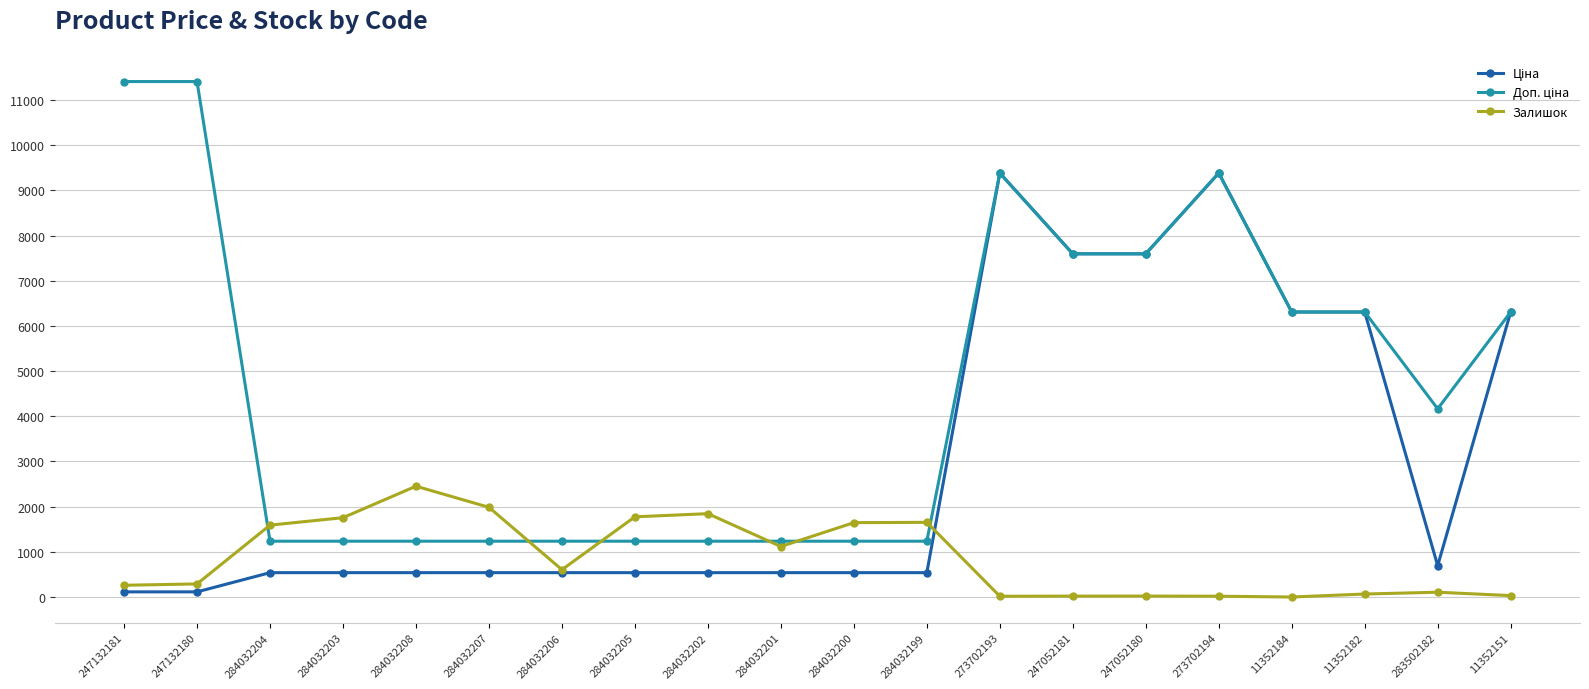

At how many categories does at least one series exceed 3512?

10